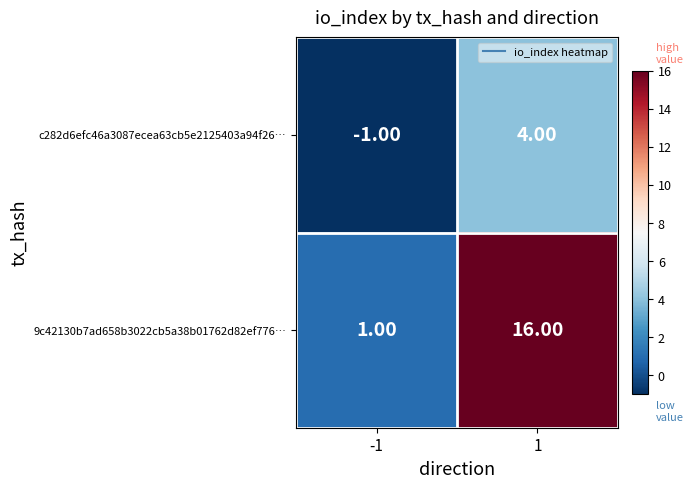

What is the sum of all c282d6efc46a3087ecea63cb5e2125403a94f26… values?

3